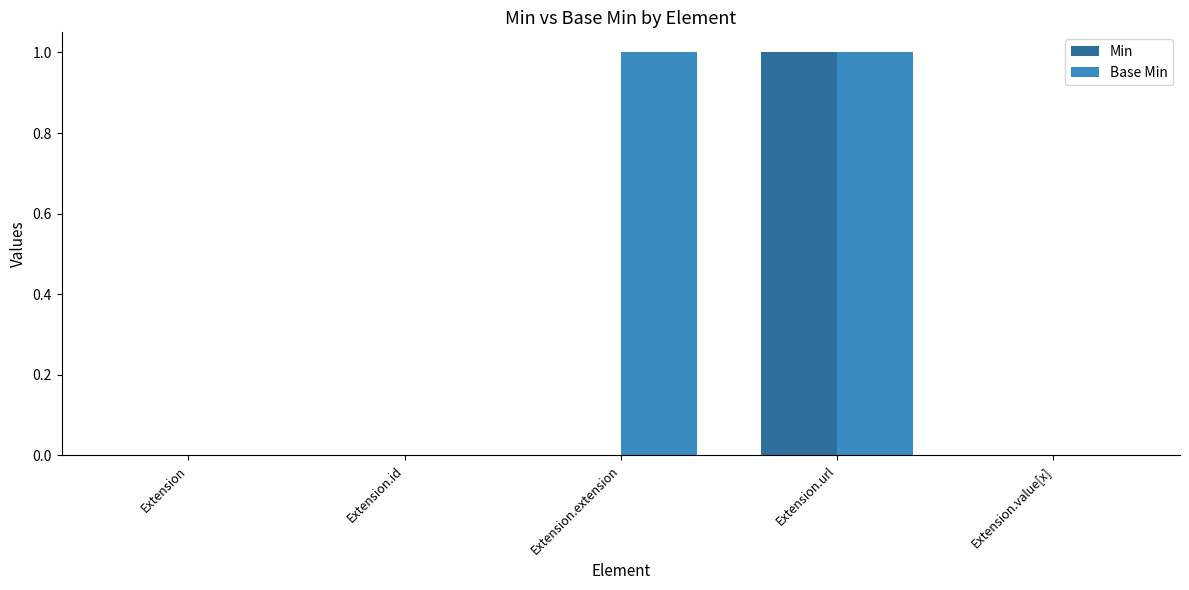

How many series are shown in this chart?

2